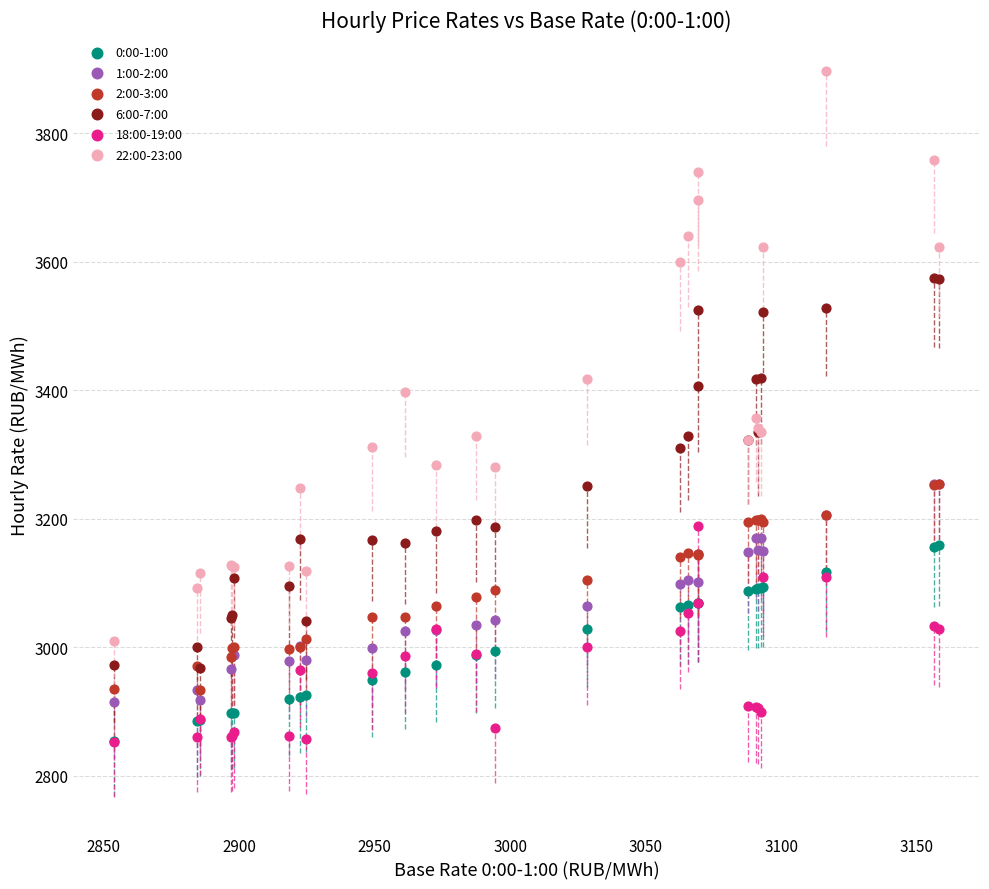

What are all the series names shown in the legend?

0:00-1:00, 1:00-2:00, 2:00-3:00, 6:00-7:00, 18:00-19:00, 22:00-23:00